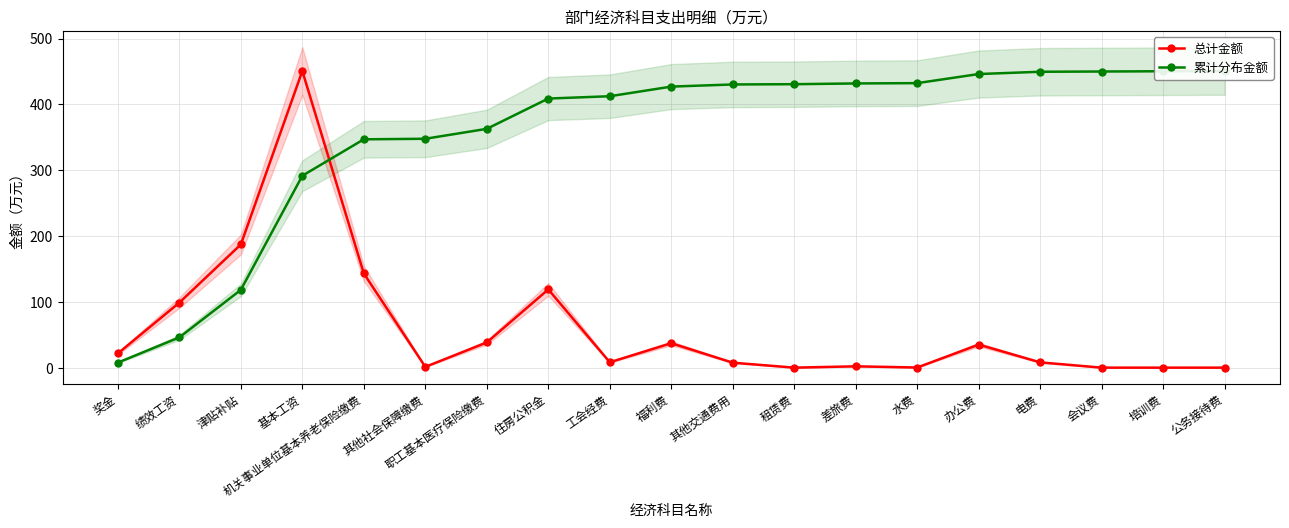

What is the maximum value for 总计金额?

450.7